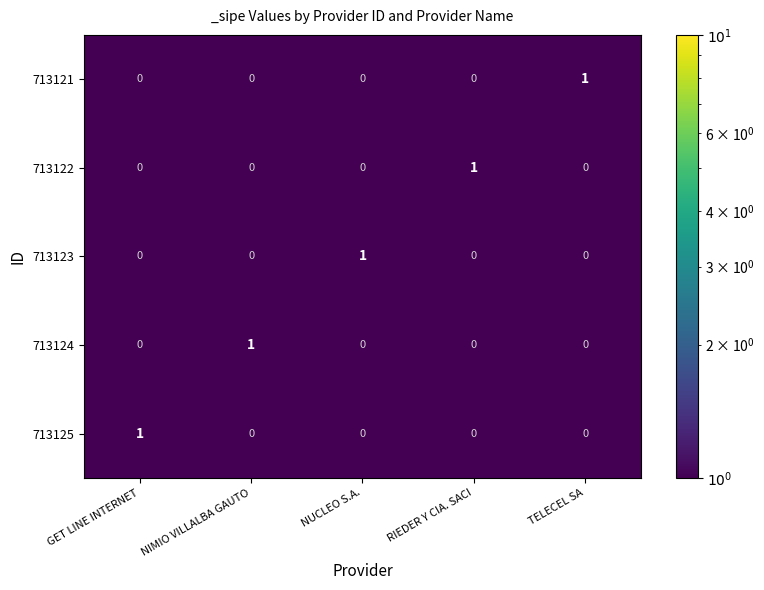

At how many categories does at least one series exceed 0?

5